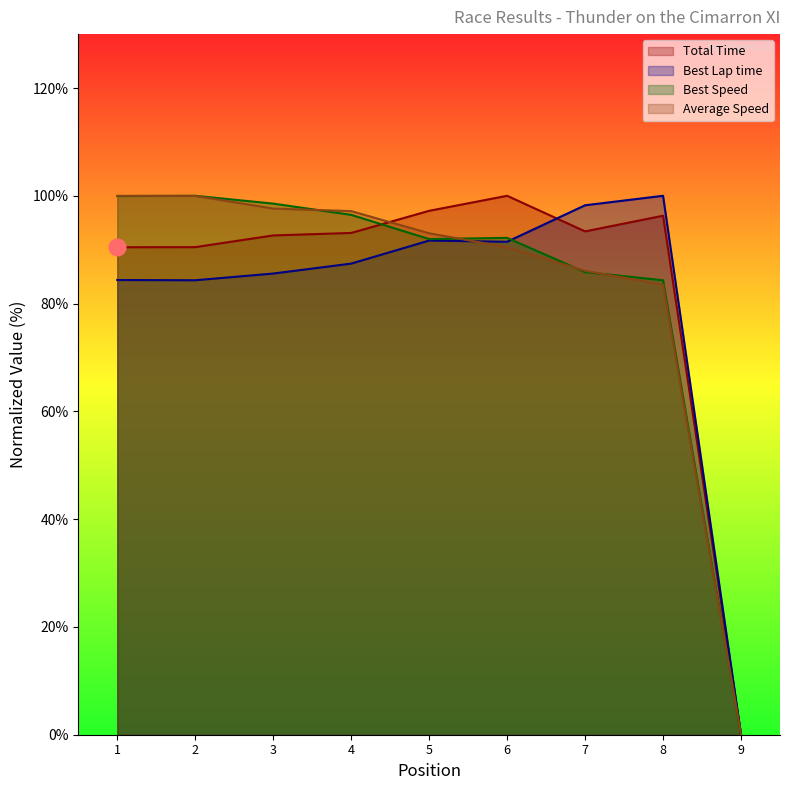

True or false: Total Time has more than 1 points higher than both neighbors.

True